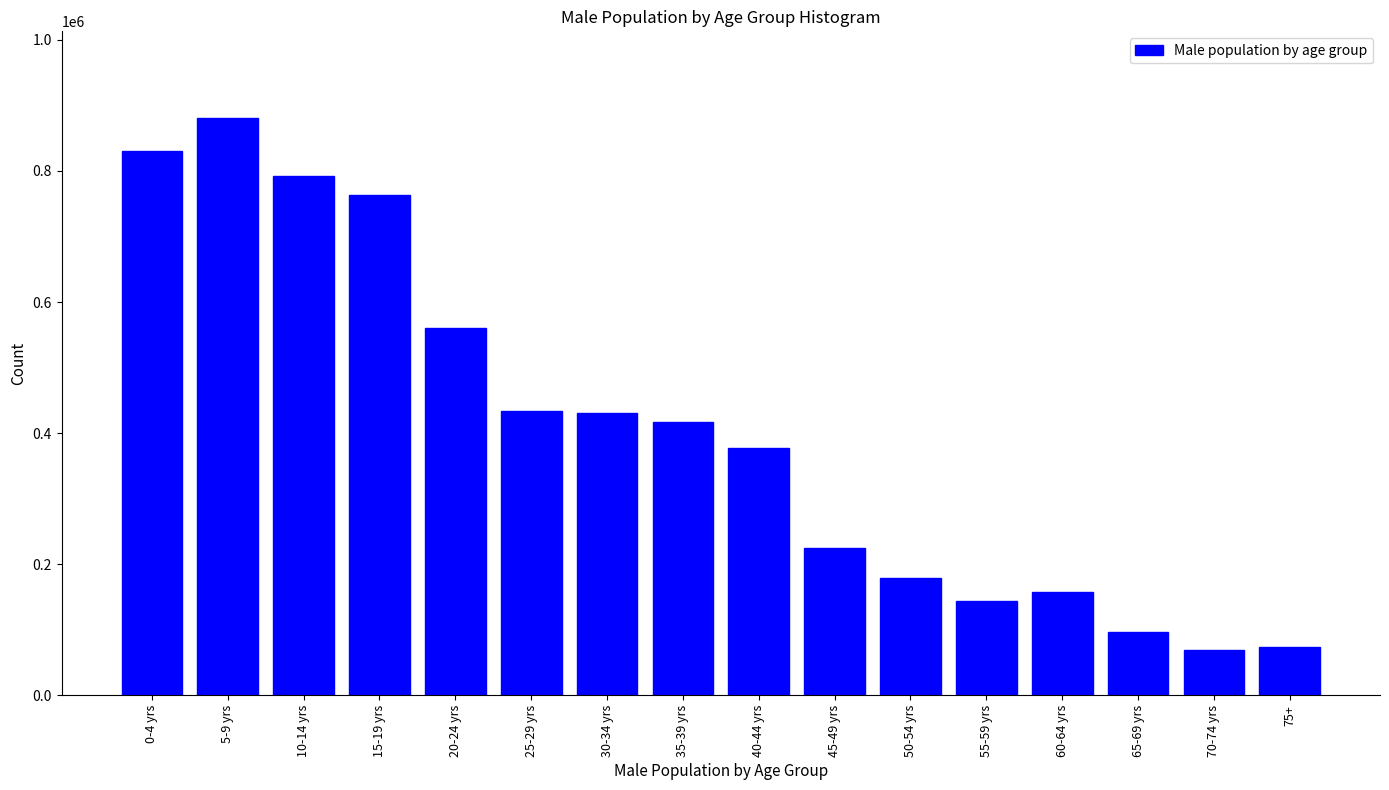

What is the change in value from 25-29 yrs to 70-74 yrs?

-364517